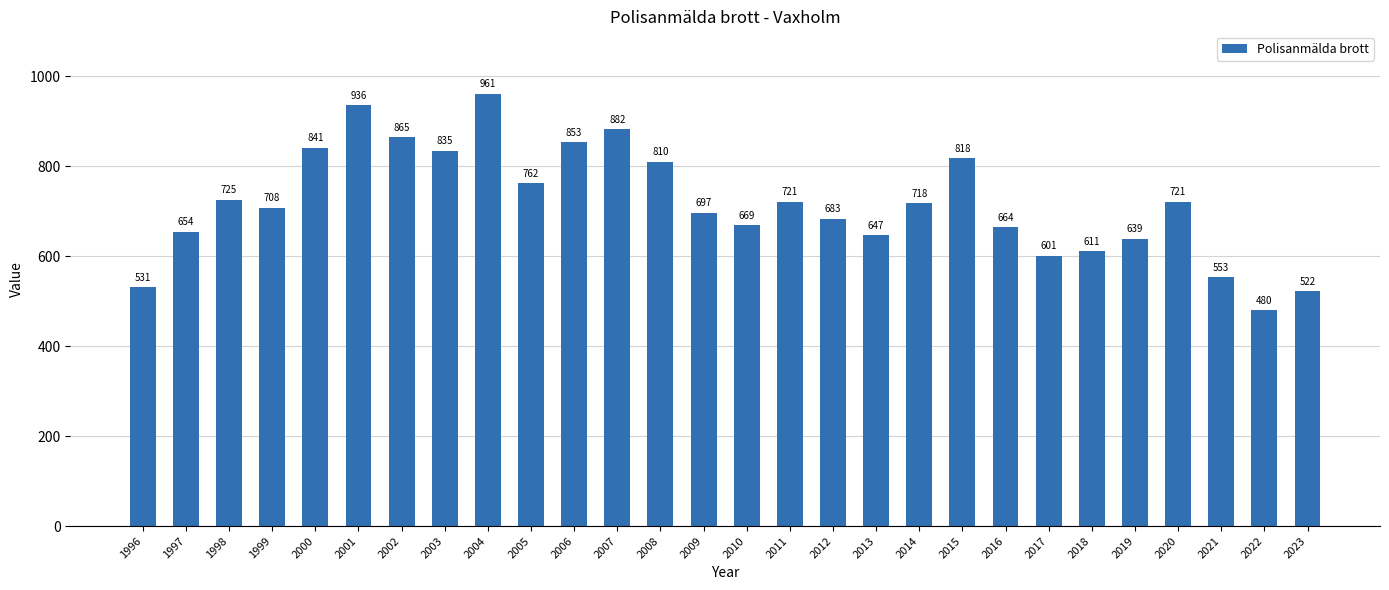

What is the change in value from 2013 to 2015?

+171